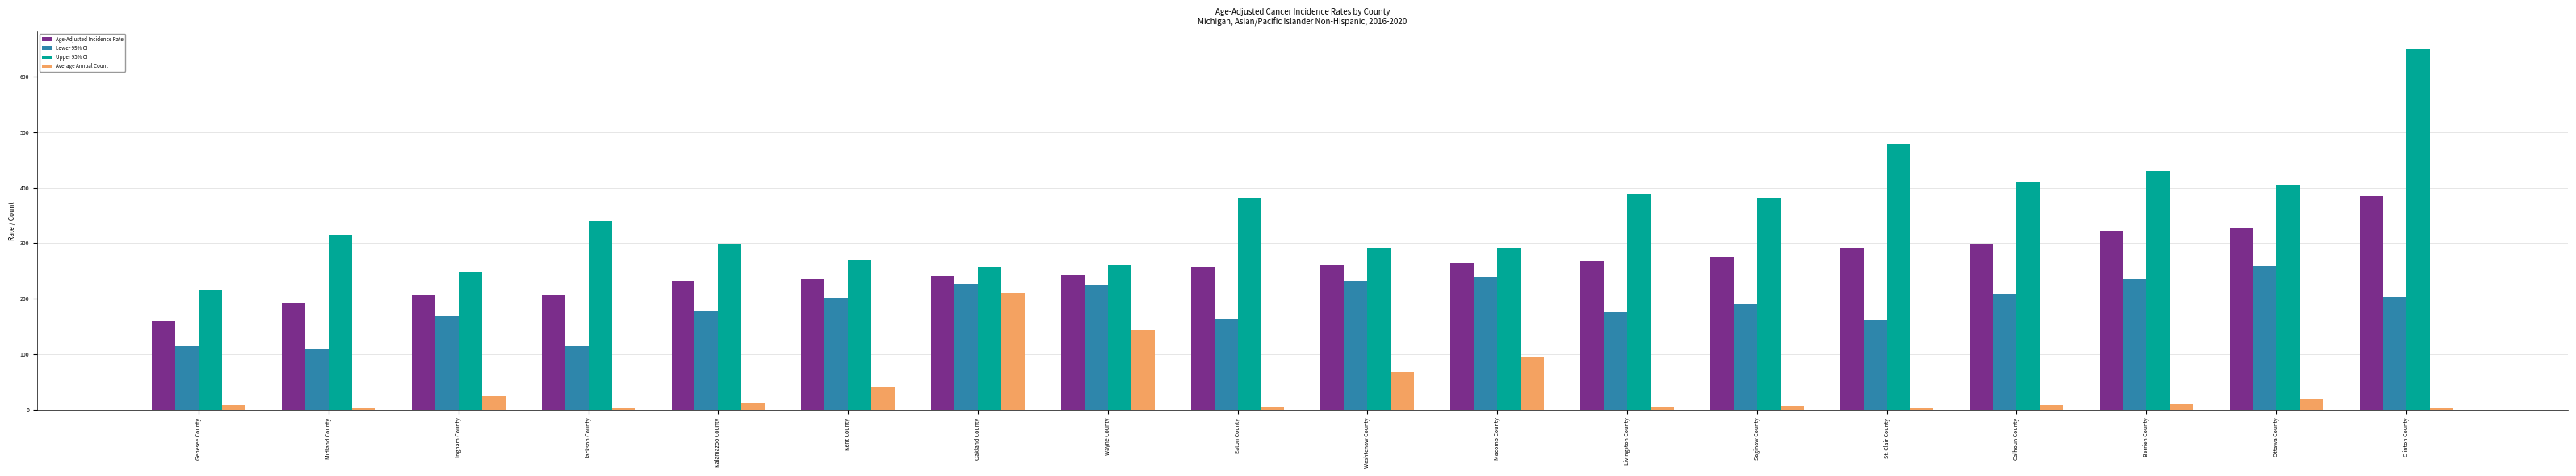

What is the sum of all Age-Adjusted Incidence Rate values?

4660.1